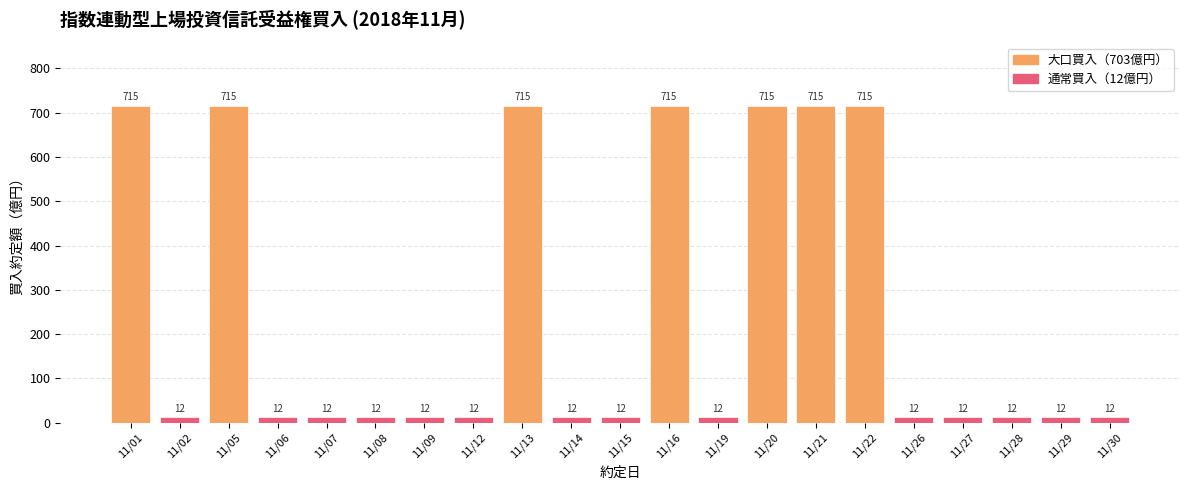

True or false: the data shows 715 at 11/21.

True